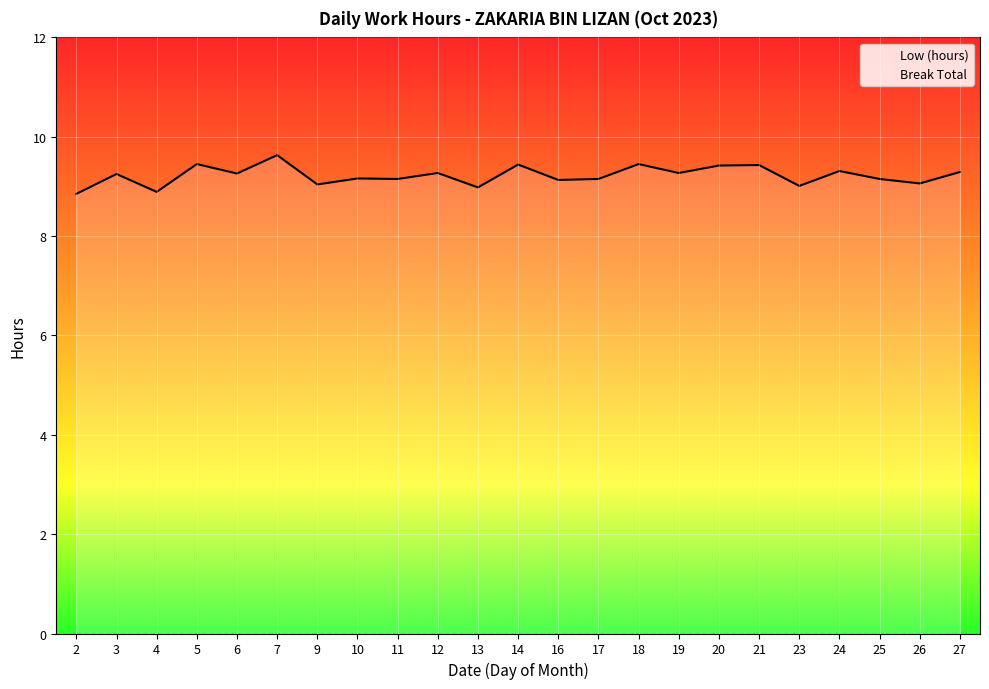

What is the spread (max minus min) of values at 13?

9.0